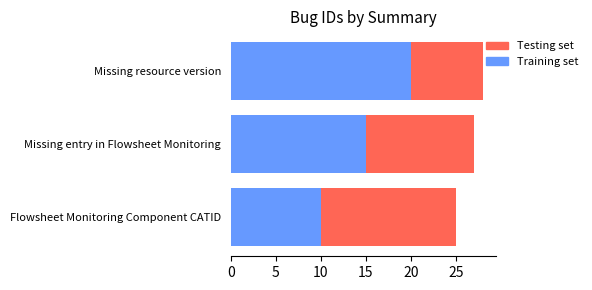

Rank the categories by Training set value from lowest to highest.

Flowsheet Monitoring Component CATID, Missing entry in Flowsheet Monitoring, Missing resource version